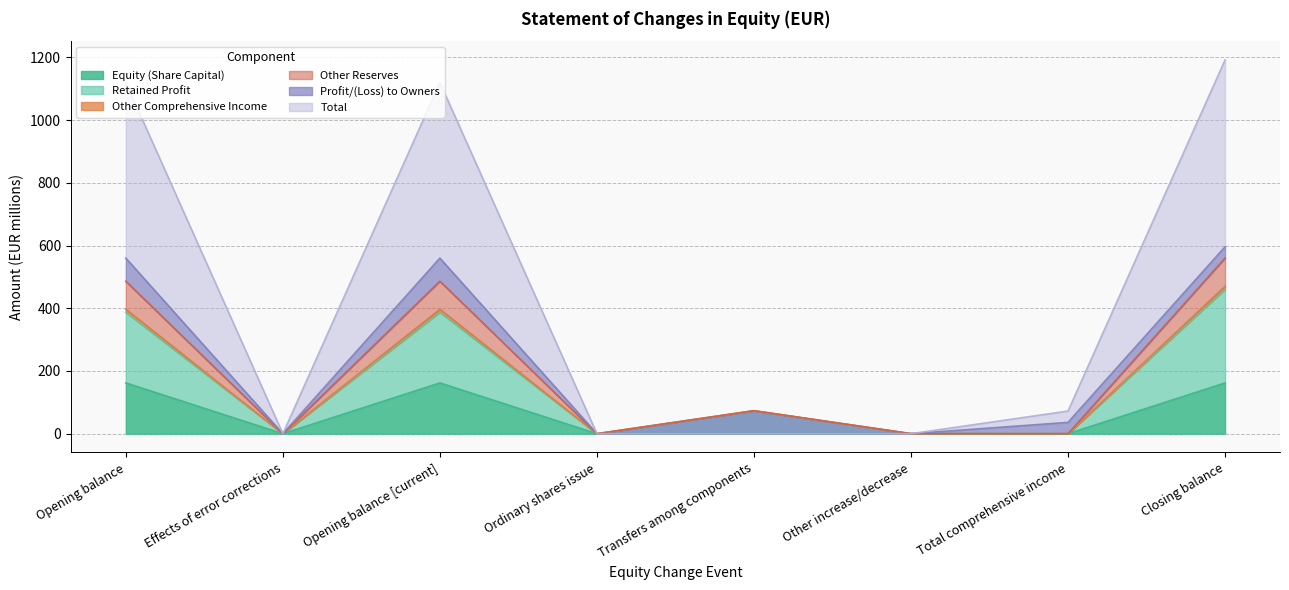

What value does the Retained Profit series have at Opening balance [current]?

387.4